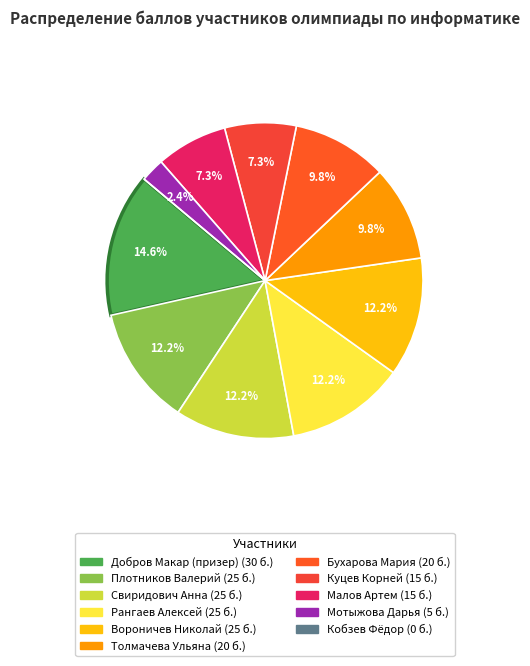

What percentage do Свиридович Анна and Плотников Валерий together represent?

24.4%